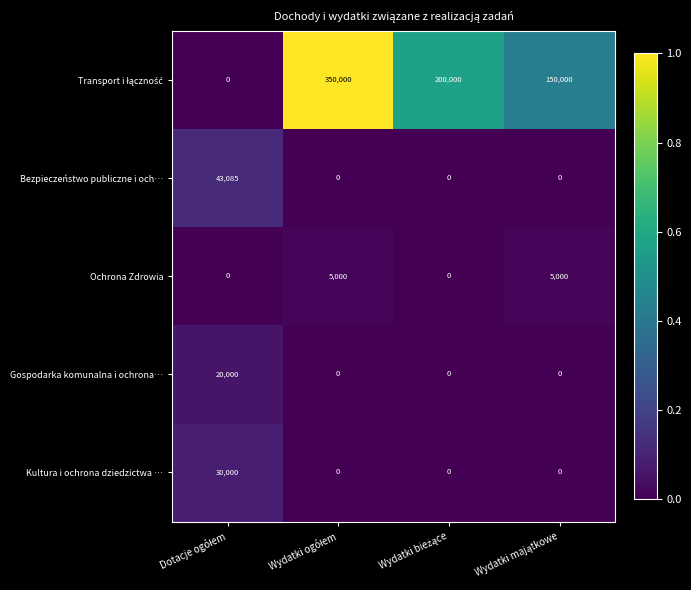

What is the sum of all Ochrona Zdrowia values?

10000